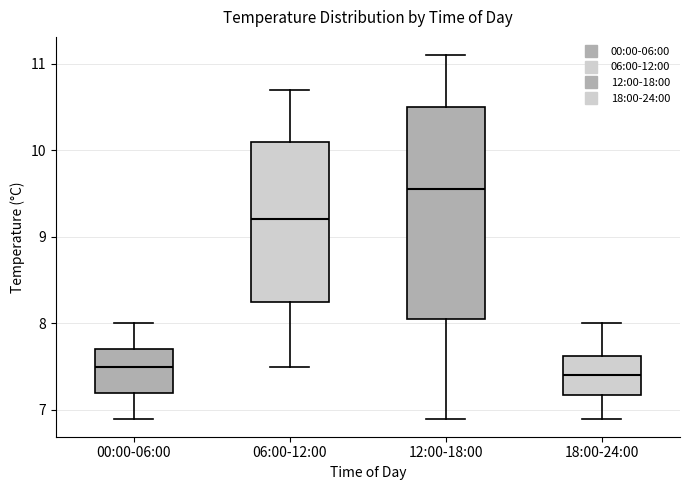

Reading left to right, transcribe this box plot: for each box, give where its median line is, the range the box spans, and where its two whiskers end, as read against the y-axis. The values are not printed on the chart, so give them approximately, as read against the axis.

00:00-06:00: median 7.5, box 7.2 to 7.7, whiskers 6.9 to 8.0
06:00-12:00: median 9.2, box 8.3 to 10.1, whiskers 7.5 to 10.7
12:00-18:00: median 9.6, box 8.1 to 10.5, whiskers 6.9 to 11.1
18:00-24:00: median 7.4, box 7.2 to 7.6, whiskers 6.9 to 8.0